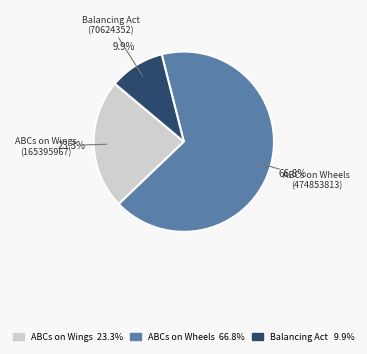

Is there a majority slice in this chart?

Yes